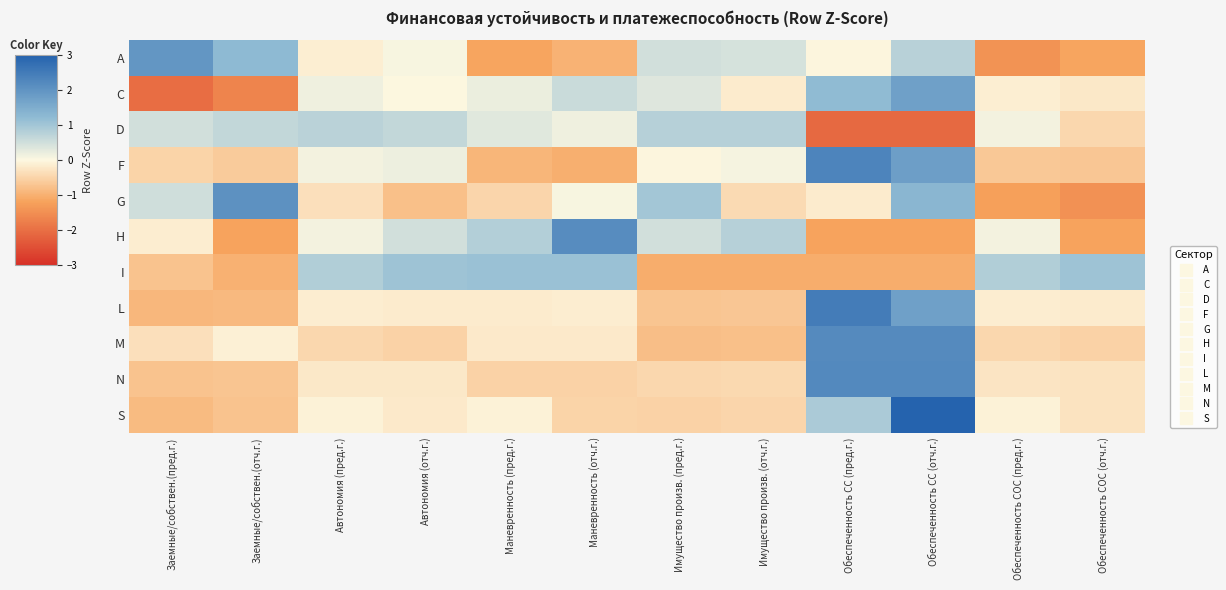

Reading left to right, transcribe all the data shown in this chart.

A: Заемные/собствен.(пред.г.)=1.9	Заемные/собствен.(отч.г.)=1.2	Автономия (пред.г.)=-0.1	Автономия (отч.г.)=0.1	Маневренность (пред.г.)=-1.2	Маневренность (отч.г.)=-1.0	Имущество произв. (пред.г.)=0.5	Имущество произв. (отч.г.)=0.4	Обеспеченность СС (пред.г.)=-0.0	Обеспеченность СС (отч.г.)=0.8	Обеспеченность СОС (пред.г.)=-1.4	Обеспеченность СОС (отч.г.)=-1.2
C: Заемные/собствен.(пред.г.)=-2.0	Заемные/собствен.(отч.г.)=-1.7	Автономия (пред.г.)=0.2	Автономия (отч.г.)=-0.0	Маневренность (пред.г.)=0.2	Маневренность (отч.г.)=0.6	Имущество произв. (пред.г.)=0.3	Имущество произв. (отч.г.)=-0.2	Обеспеченность СС (пред.г.)=1.2	Обеспеченность СС (отч.г.)=1.7	Обеспеченность СОС (пред.г.)=-0.1	Обеспеченность СОС (отч.г.)=-0.2
D: Заемные/собствен.(пред.г.)=0.5	Заемные/собствен.(отч.г.)=0.7	Автономия (пред.г.)=0.7	Автономия (отч.г.)=0.7	Маневренность (пред.г.)=0.3	Маневренность (отч.г.)=0.2	Имущество произв. (пред.г.)=0.8	Имущество произв. (отч.г.)=0.8	Обеспеченность СС (пред.г.)=-2.1	Обеспеченность СС (отч.г.)=-2.1	Обеспеченность СОС (пред.г.)=0.1	Обеспеченность СОС (отч.г.)=-0.5
F: Заемные/собствен.(пред.г.)=-0.5	Заемные/собствен.(отч.г.)=-0.6	Автономия (пред.г.)=0.1	Автономия (отч.г.)=0.2	Маневренность (пред.г.)=-0.9	Маневренность (отч.г.)=-1.0	Имущество произв. (пред.г.)=-0.0	Имущество произв. (отч.г.)=0.1	Обеспеченность СС (пред.г.)=2.3	Обеспеченность СС (отч.г.)=1.8	Обеспеченность СОС (пред.г.)=-0.7	Обеспеченность СОС (отч.г.)=-0.7
G: Заемные/собствен.(пред.г.)=0.5	Заемные/собствен.(отч.г.)=2.0	Автономия (пред.г.)=-0.3	Автономия (отч.г.)=-0.8	Маневренность (пред.г.)=-0.5	Маневренность (отч.г.)=0.1	Имущество произв. (пред.г.)=1.0	Имущество произв. (отч.г.)=-0.4	Обеспеченность СС (пред.г.)=-0.2	Обеспеченность СС (отч.г.)=1.3	Обеспеченность СОС (пред.г.)=-1.2	Обеспеченность СОС (отч.г.)=-1.5
H: Заемные/собствен.(пред.г.)=-0.2	Заемные/собствен.(отч.г.)=-1.2	Автономия (пред.г.)=0.1	Автономия (отч.г.)=0.5	Маневренность (пред.г.)=0.8	Маневренность (отч.г.)=2.1	Имущество произв. (пред.г.)=0.5	Имущество произв. (отч.г.)=0.8	Обеспеченность СС (пред.г.)=-1.2	Обеспеченность СС (отч.г.)=-1.2	Обеспеченность СОС (пред.г.)=0.1	Обеспеченность СОС (отч.г.)=-1.2
I: Заемные/собствен.(пред.г.)=-0.7	Заемные/собствен.(отч.г.)=-1.0	Автономия (пред.г.)=0.8	Автономия (отч.г.)=1.0	Маневренность (пред.г.)=1.1	Маневренность (отч.г.)=1.1	Имущество произв. (пред.г.)=-1.1	Имущество произв. (отч.г.)=-1.1	Обеспеченность СС (пред.г.)=-1.1	Обеспеченность СС (отч.г.)=-1.1	Обеспеченность СОС (пред.г.)=0.8	Обеспеченность СОС (отч.г.)=1.0
L: Заемные/собствен.(пред.г.)=-0.9	Заемные/собствен.(отч.г.)=-0.9	Автономия (пред.г.)=-0.2	Автономия (отч.г.)=-0.2	Маневренность (пред.г.)=-0.2	Маневренность (отч.г.)=-0.2	Имущество произв. (пред.г.)=-0.7	Имущество произв. (отч.г.)=-0.7	Обеспеченность СС (пред.г.)=2.5	Обеспеченность СС (отч.г.)=1.8	Обеспеченность СОС (пред.г.)=-0.2	Обеспеченность СОС (отч.г.)=-0.2
M: Заемные/собствен.(пред.г.)=-0.3	Заемные/собствен.(отч.г.)=-0.1	Автономия (пред.г.)=-0.5	Автономия (отч.г.)=-0.5	Маневренность (пред.г.)=-0.2	Маневренность (отч.г.)=-0.2	Имущество произв. (пред.г.)=-0.8	Имущество произв. (отч.г.)=-0.8	Обеспеченность СС (пред.г.)=2.2	Обеспеченность СС (отч.г.)=2.2	Обеспеченность СОС (пред.г.)=-0.5	Обеспеченность СОС (отч.г.)=-0.5
N: Заемные/собствен.(пред.г.)=-0.7	Заемные/собствен.(отч.г.)=-0.7	Автономия (пред.г.)=-0.2	Автономия (отч.г.)=-0.2	Маневренность (пред.г.)=-0.5	Маневренность (отч.г.)=-0.5	Имущество произв. (пред.г.)=-0.5	Имущество произв. (отч.г.)=-0.4	Обеспеченность СС (пред.г.)=2.2	Обеспеченность СС (отч.г.)=2.2	Обеспеченность СОС (пред.г.)=-0.3	Обеспеченность СОС (отч.г.)=-0.3
S: Заемные/собствен.(пред.г.)=-0.9	Заемные/собствен.(отч.г.)=-0.7	Автономия (пред.г.)=-0.1	Автономия (отч.г.)=-0.2	Маневренность (пред.г.)=-0.1	Маневренность (отч.г.)=-0.5	Имущество произв. (пред.г.)=-0.5	Имущество произв. (отч.г.)=-0.5	Обеспеченность СС (пред.г.)=0.9	Обеспеченность СС (отч.г.)=3.0	Обеспеченность СОС (пред.г.)=-0.1	Обеспеченность СОС (отч.г.)=-0.3